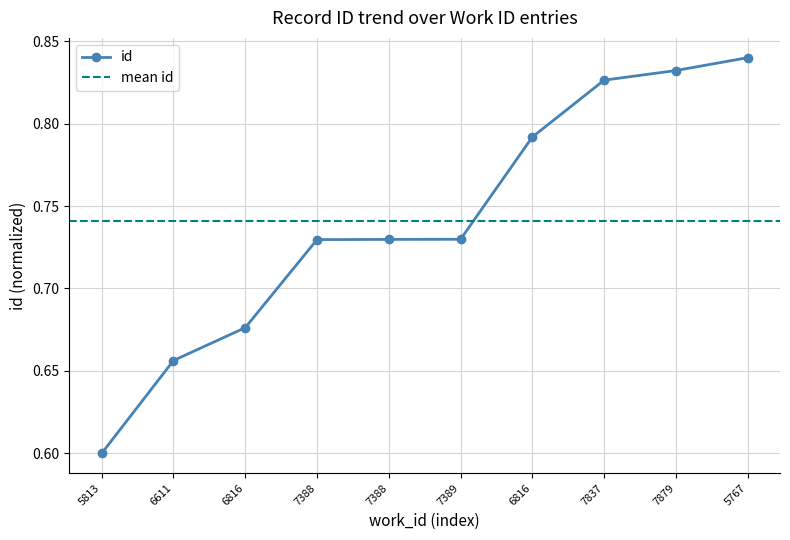

List the labels in order of value, smallest first.

5813, 6611, 6816, 7388, 7388, 7389, 6816, 7837, 7879, 5767